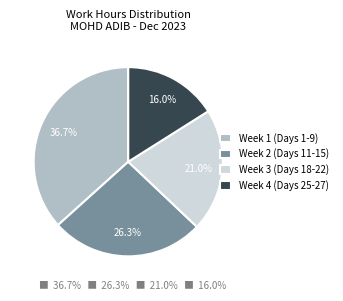

Count the number of slices in the pie.

4